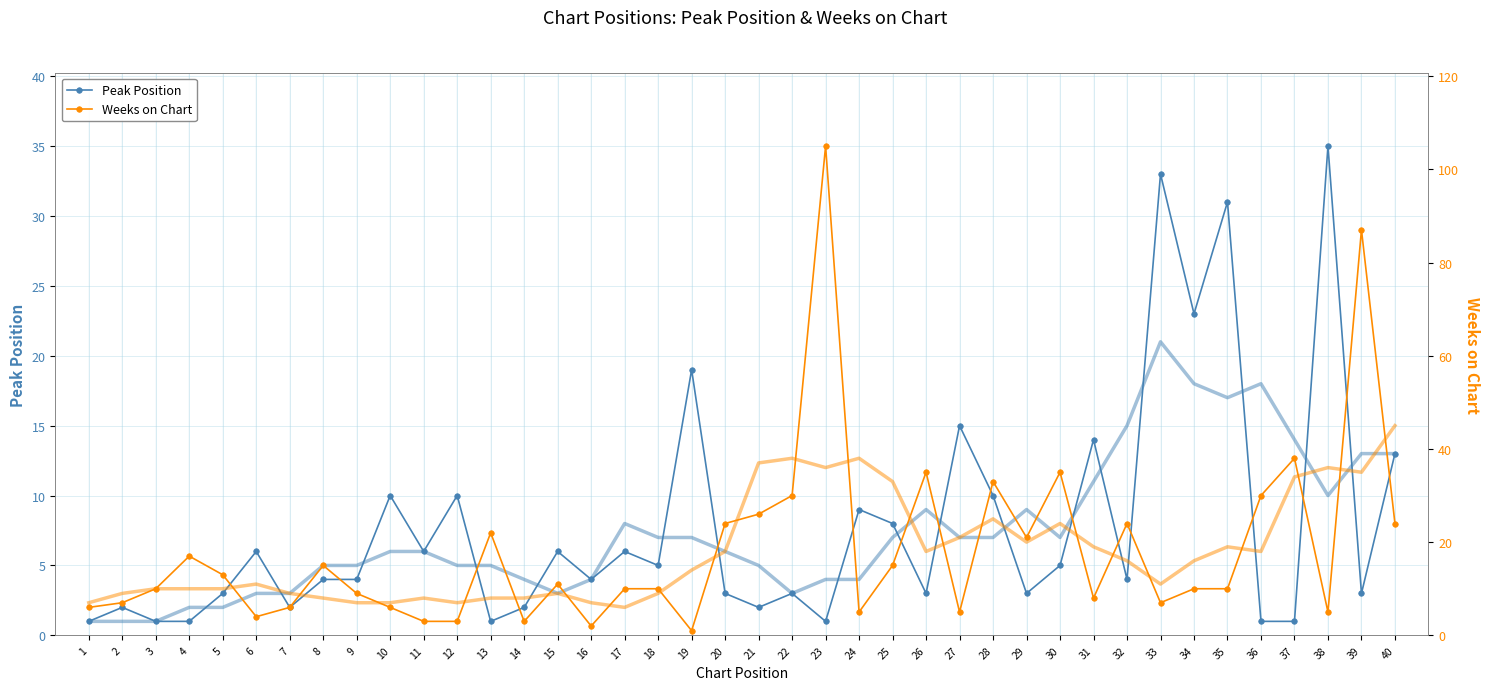

What is the value of the Peak Position point at the 19th from the left?

19